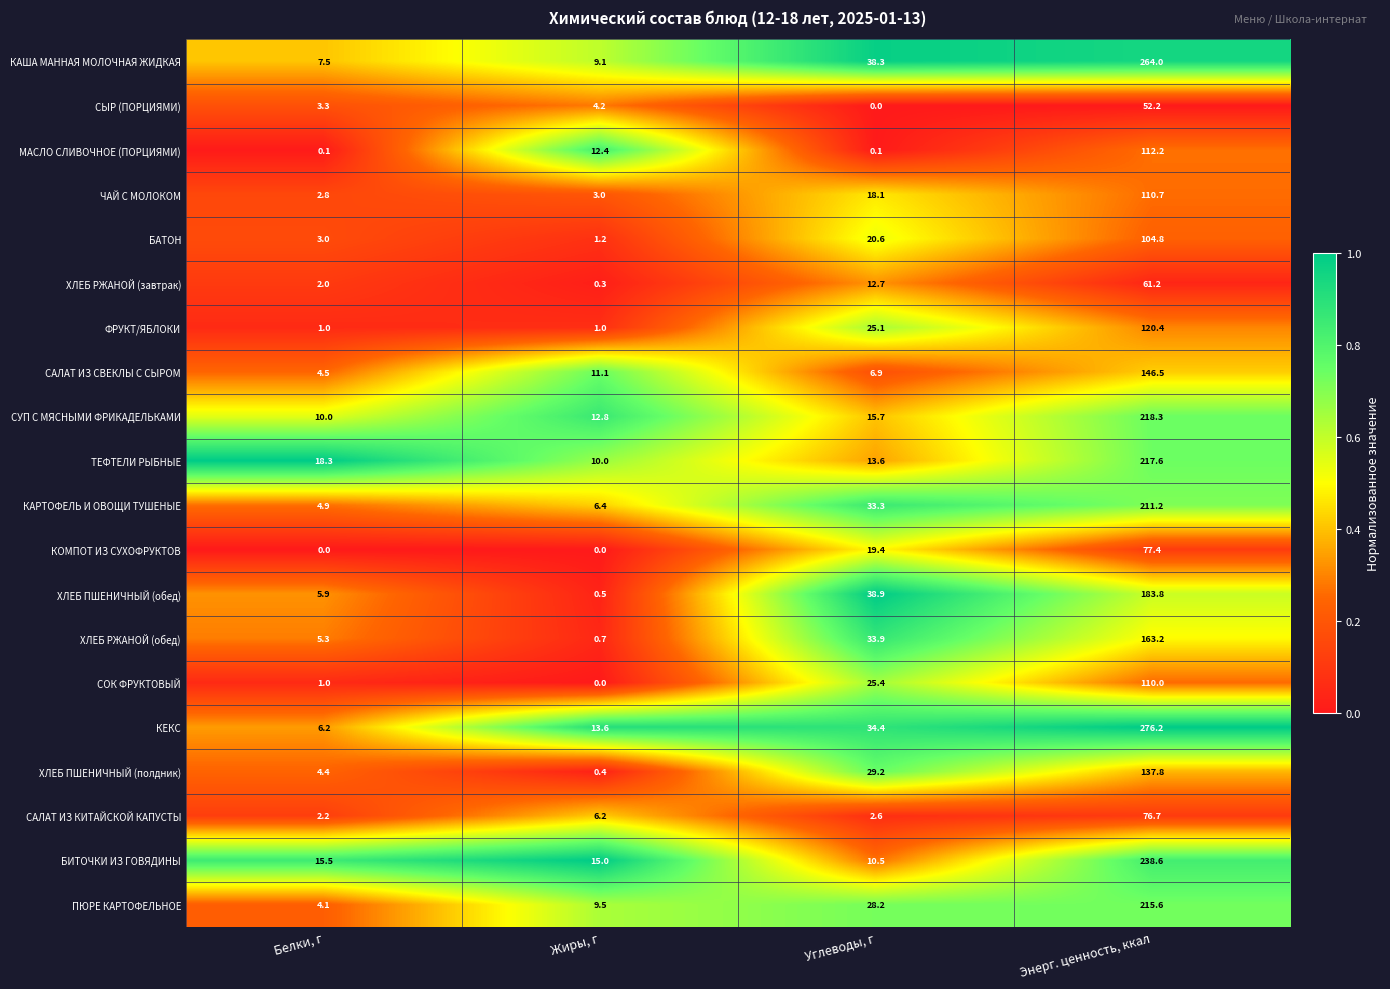

At which category is the sum across all series the highest?

Энерг. ценность, ккал